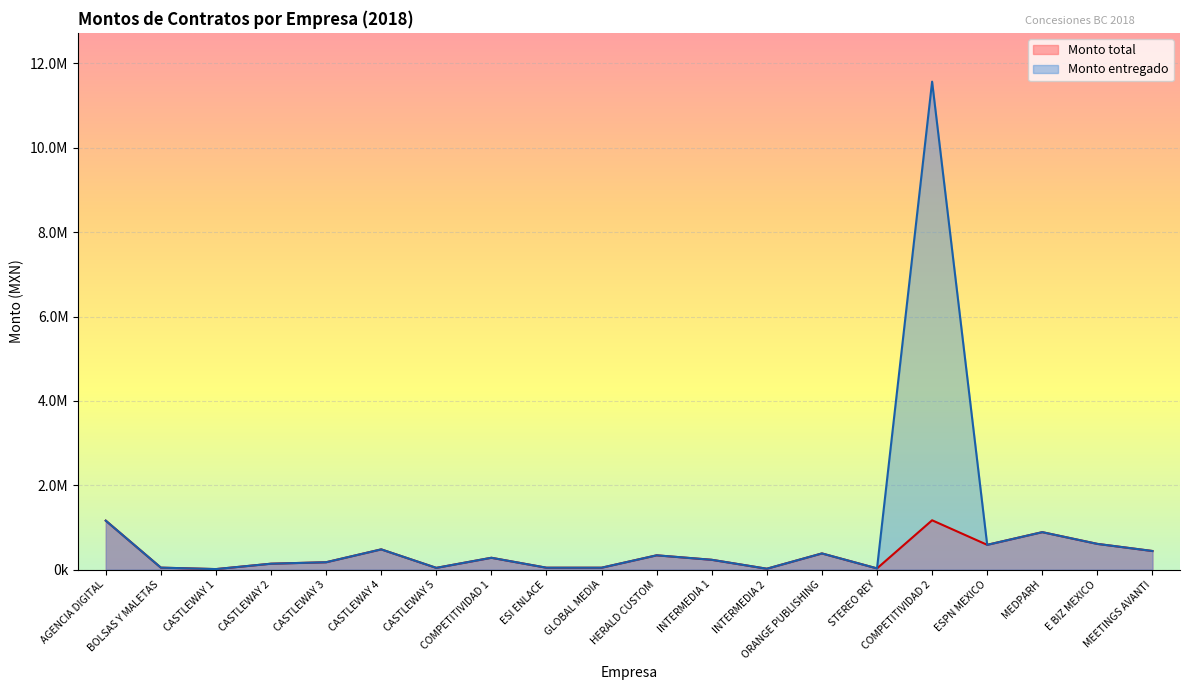

Where is the first local maximum for Monto entregado?

CASTLEWAY 4